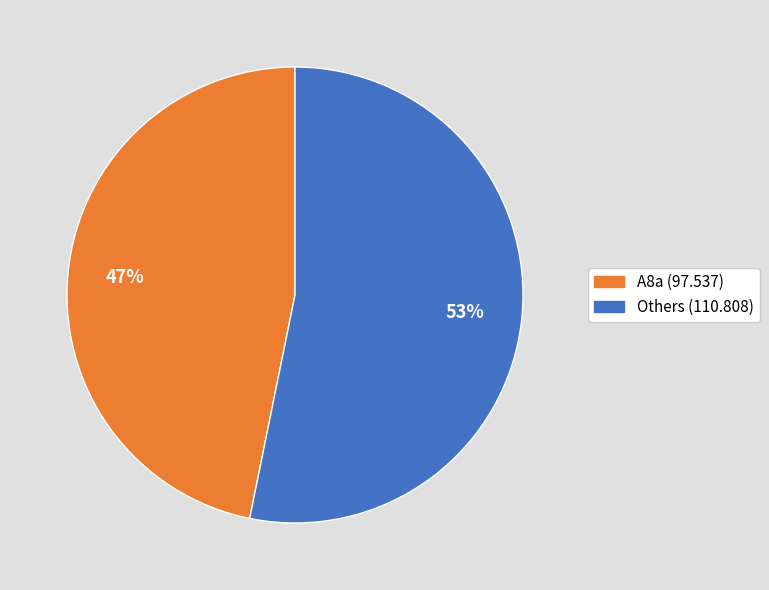

Is there any slice that represents more than half of the pie?

Yes